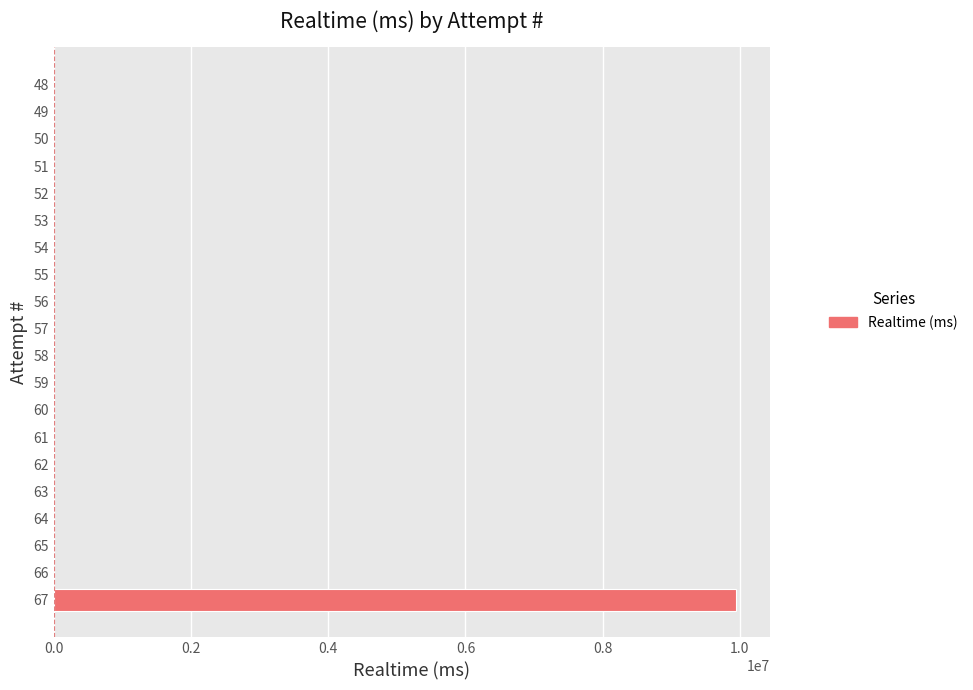

What is the sum of all values?

9942440